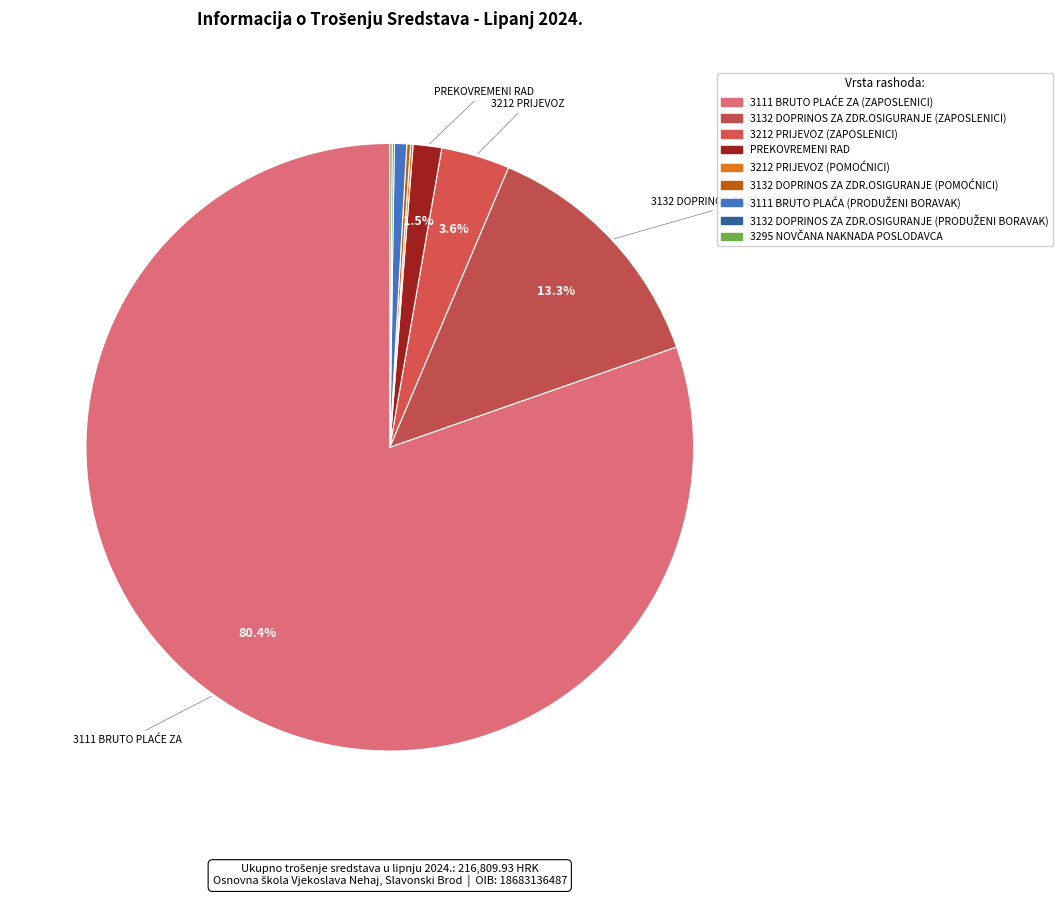

To the nearest percent, what percentage of the pie is PREKOVREMENI RAD?

2%